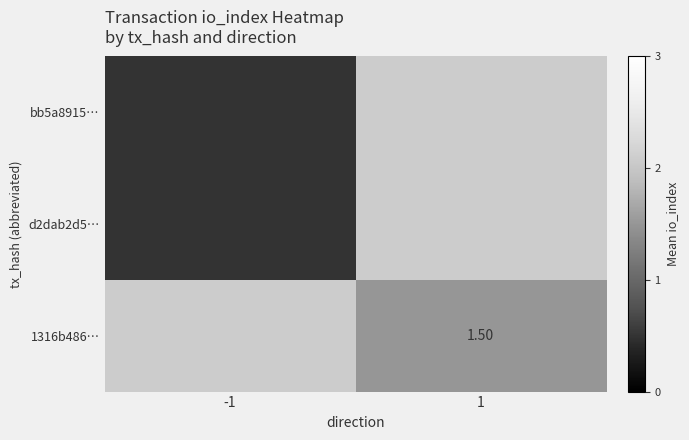

Is it true that d2dab2d5… equals 0.9 at -1?

False